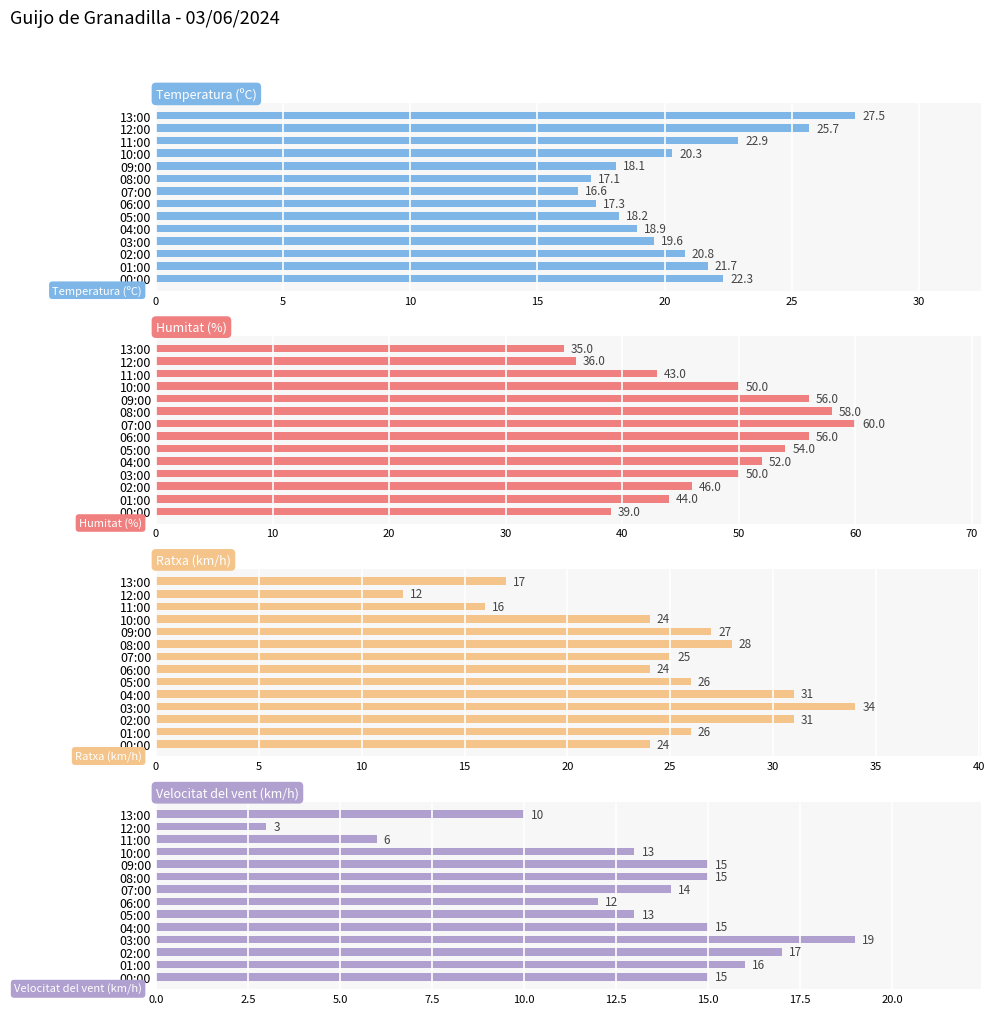

Between 12:00 and 05:00, which series saw the biggest shift?

Humitat (%)